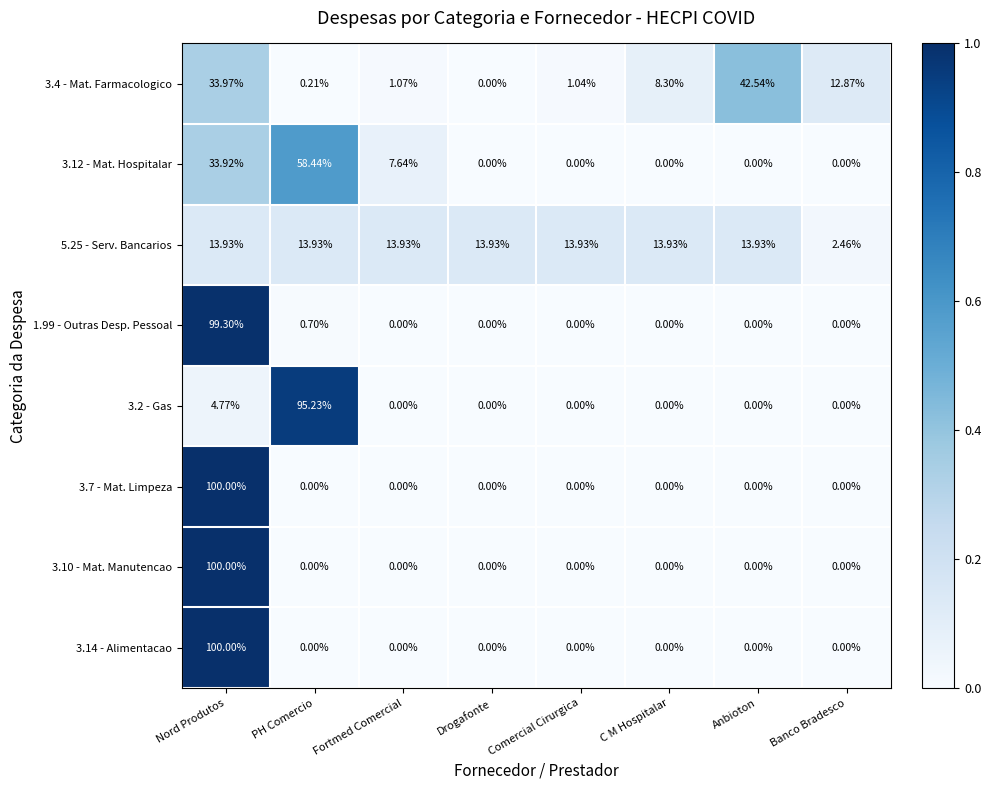

Which category has the highest value across all series?

Nord Produtos